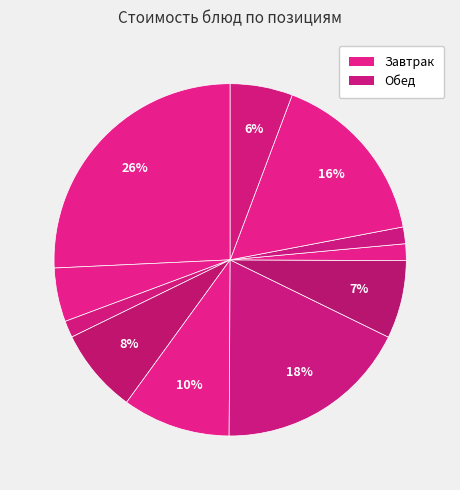

How many segments does this pie chart have?

11